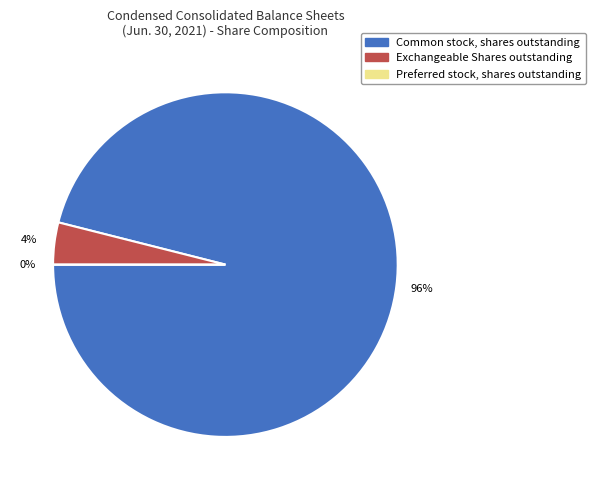

Is it true that Exchangeable Shares outstanding is 4% of the pie?

True